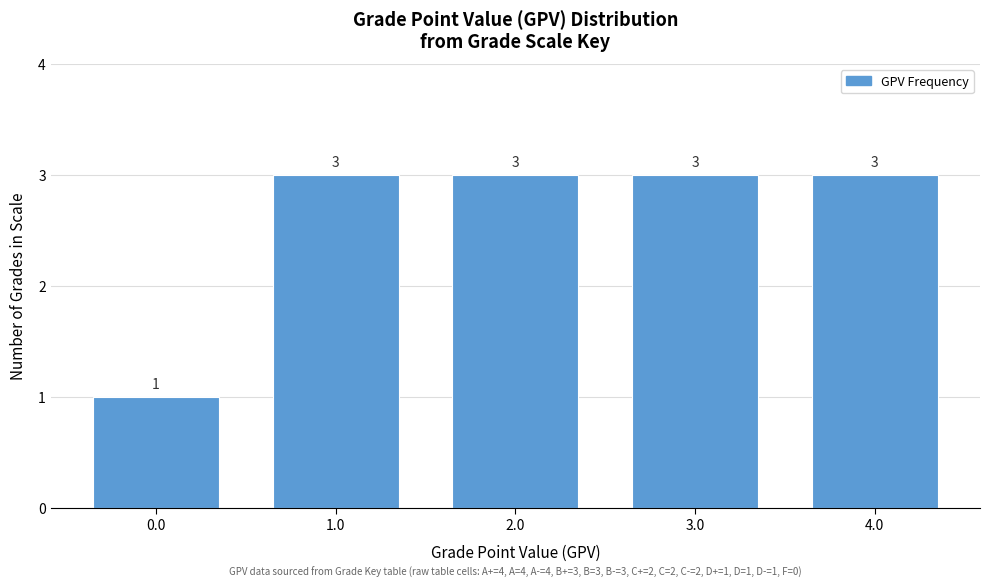

Reading left to right, extract all data points from this chart.

0.0=1	1.0=3	2.0=3	3.0=3	4.0=3